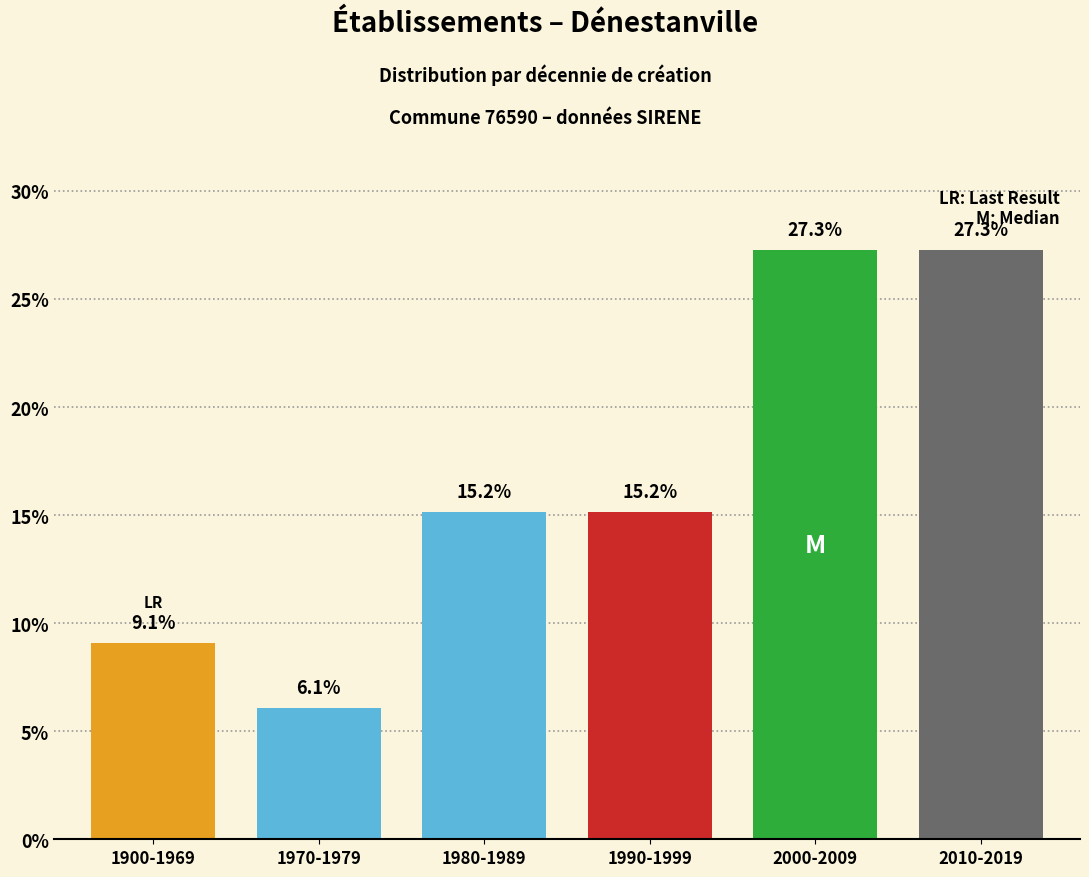

Reading left to right, what are all the values shown in this chart?

9.1	6.1	15.2	15.2	27.3	27.3